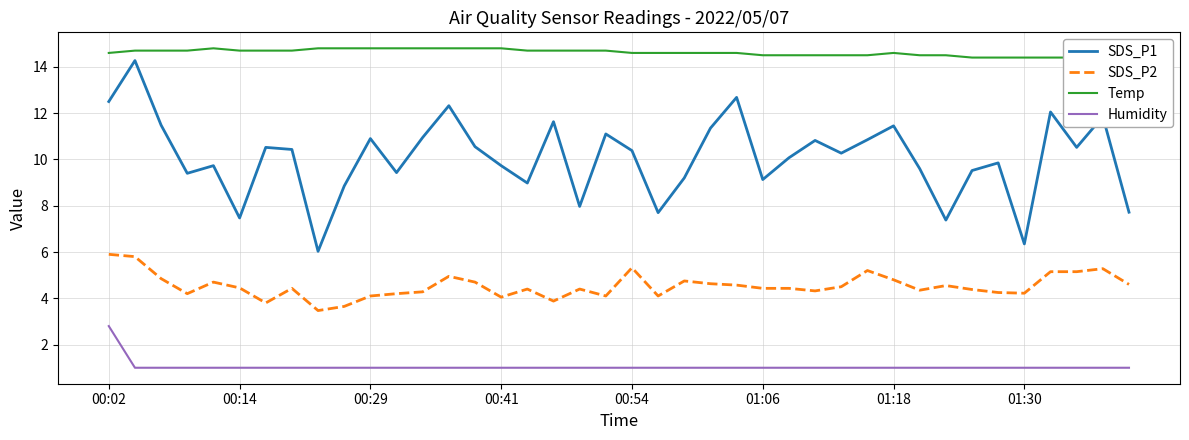

Which series has the largest range (max minus min)?

SDS_P1